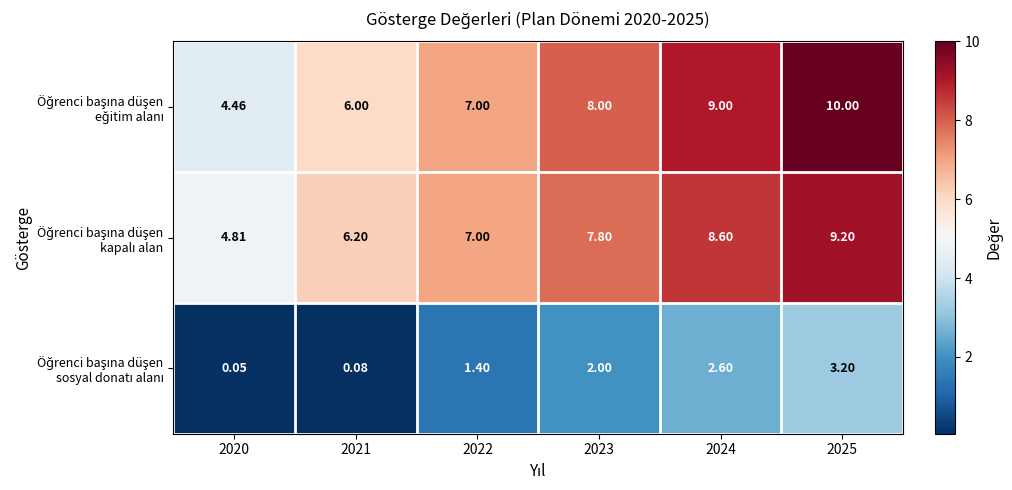

Count the number of data series in this chart.

3